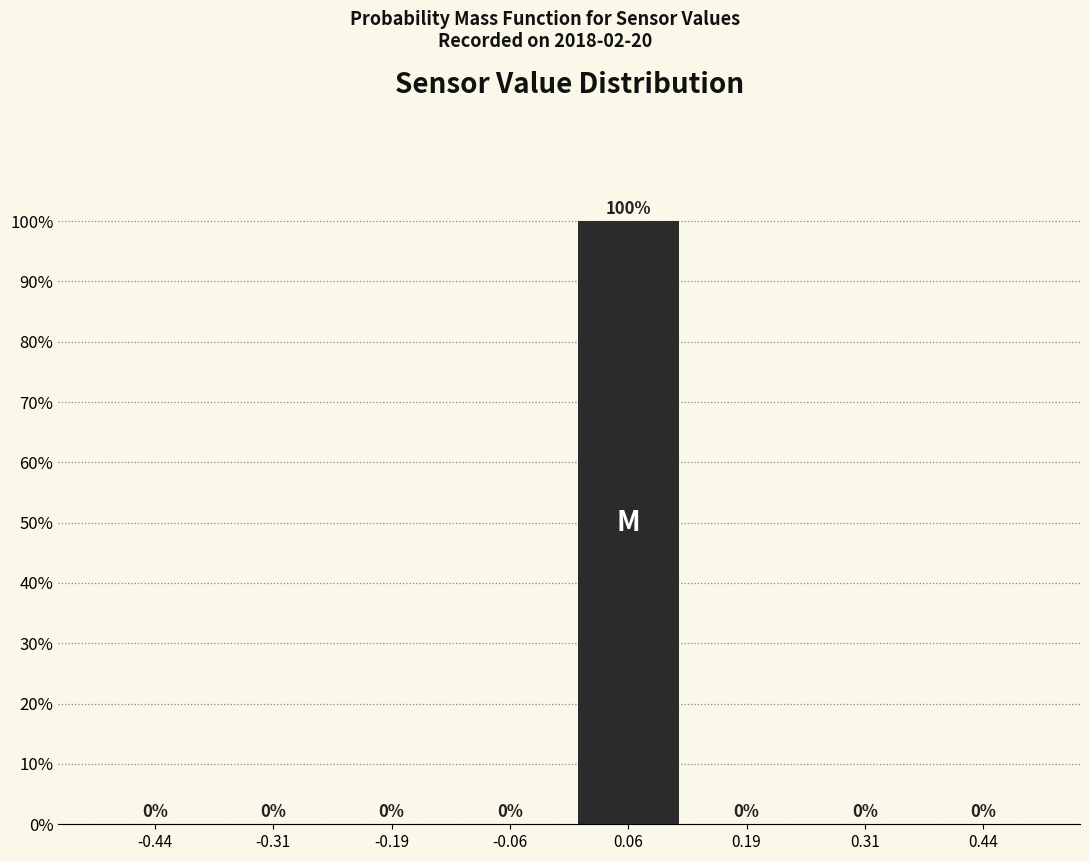

Over which range of the x-axis is the bar tallest?

0.000 to 0.125